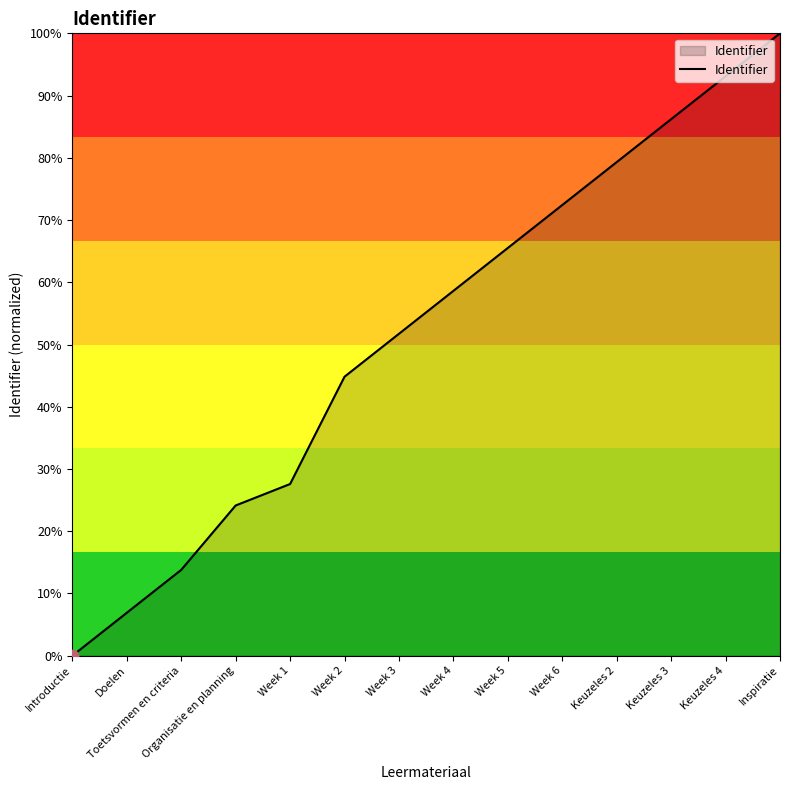

Which has a higher value, Keuzeles 4 or Keuzeles 3?

Keuzeles 4